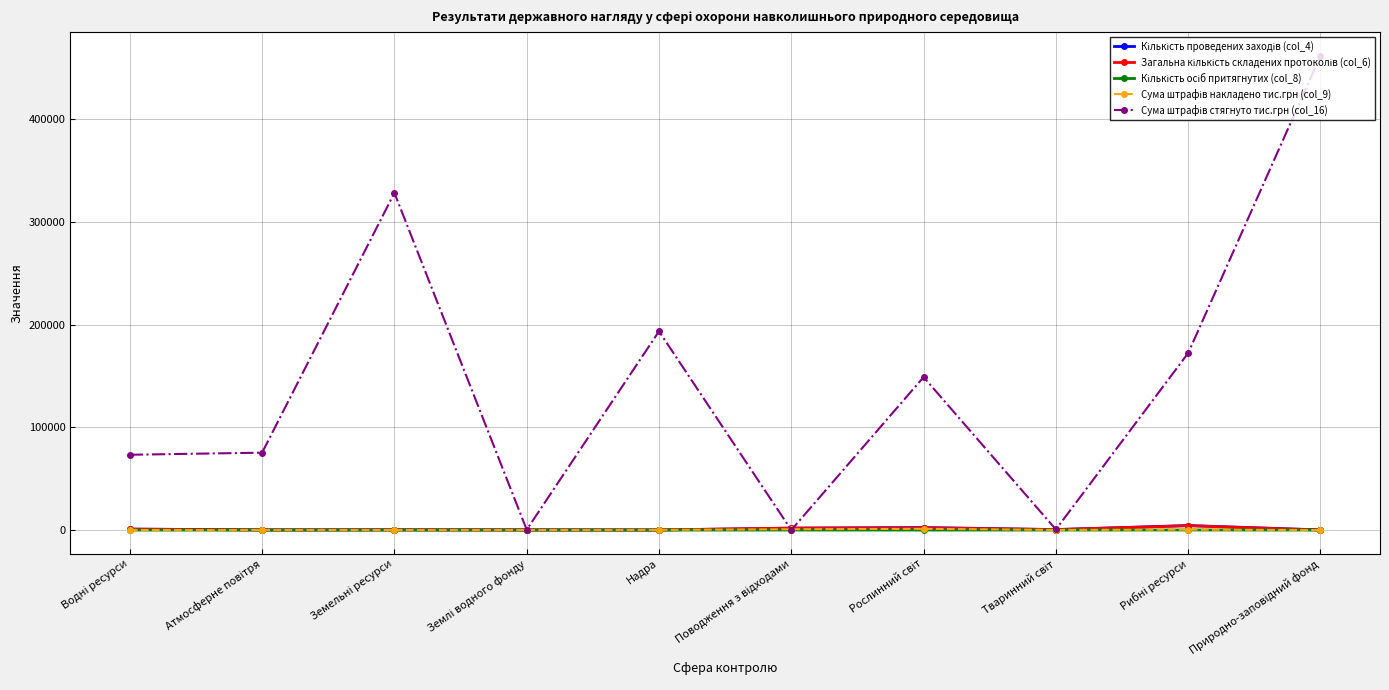

What is the greatest value displayed?

461558.0